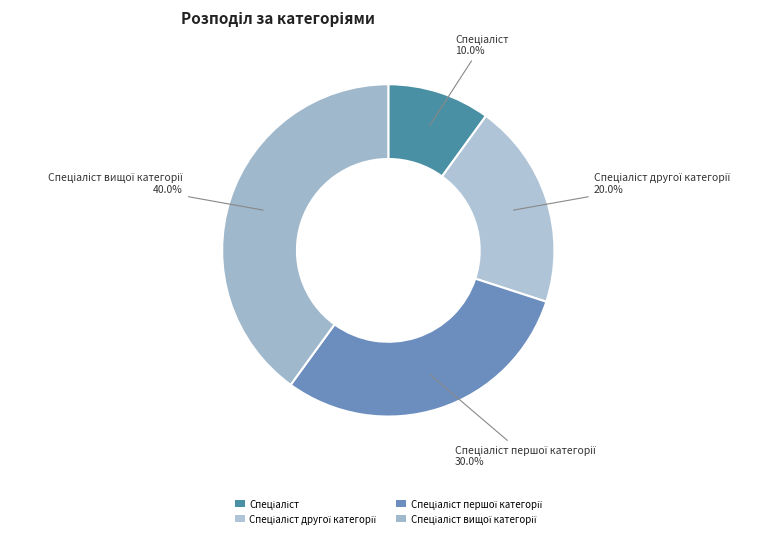

What percentage is NOT represented by Спеціаліст вищої категорії?

60.0%